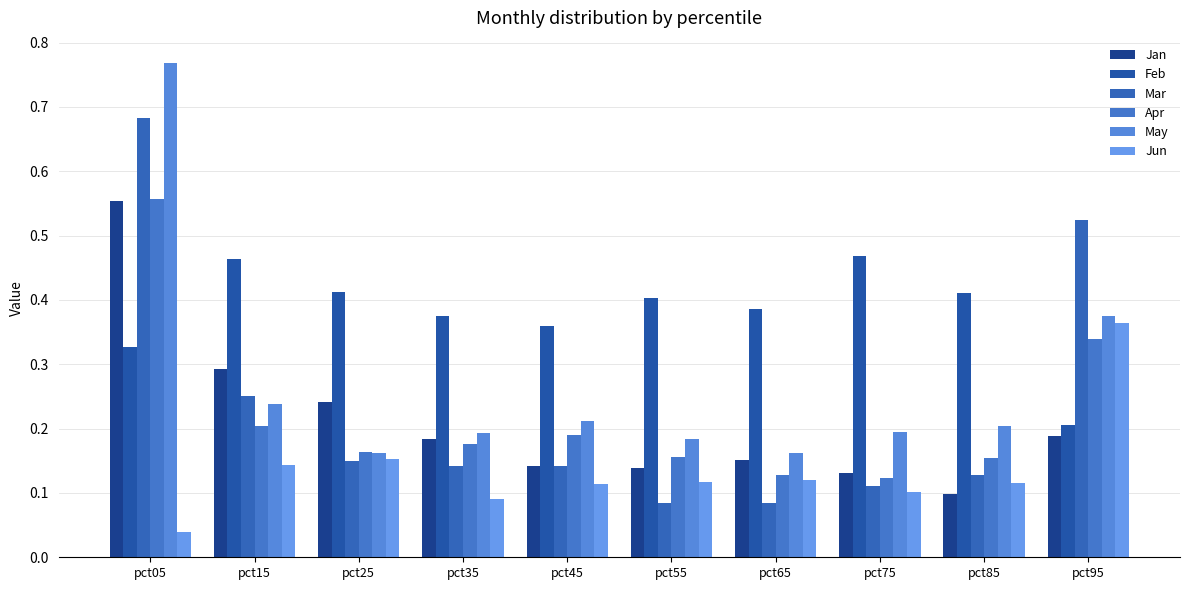

What is the value of the May bar at the 4th from the left?

0.2